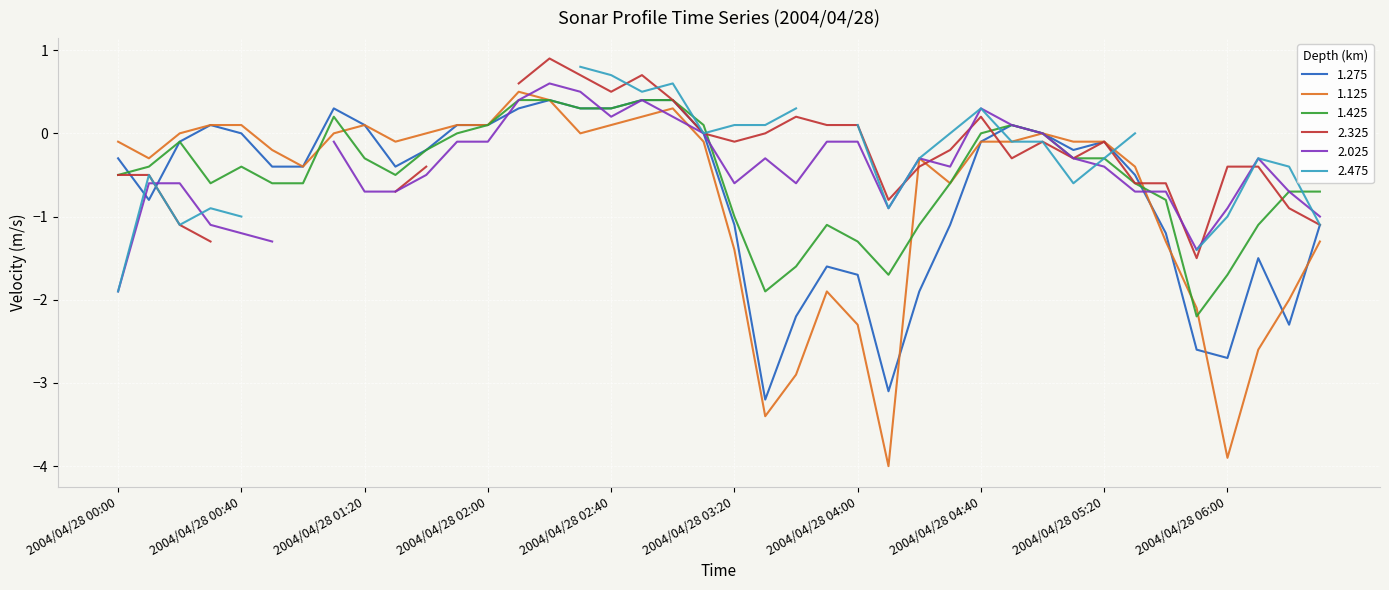

What is the label of the 22nd point from the right?

2004/04/28 03:00